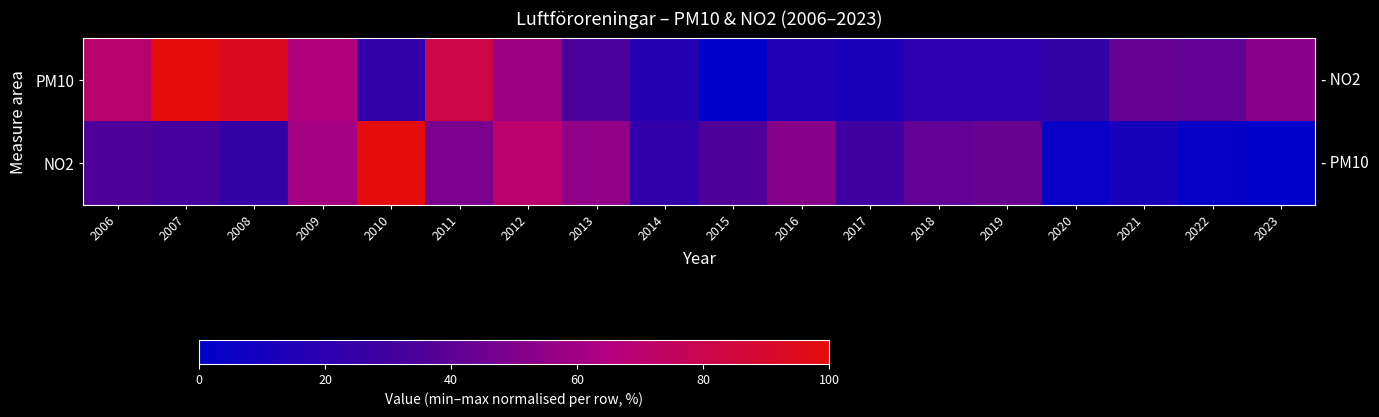

How many distinct data groups are displayed?

2